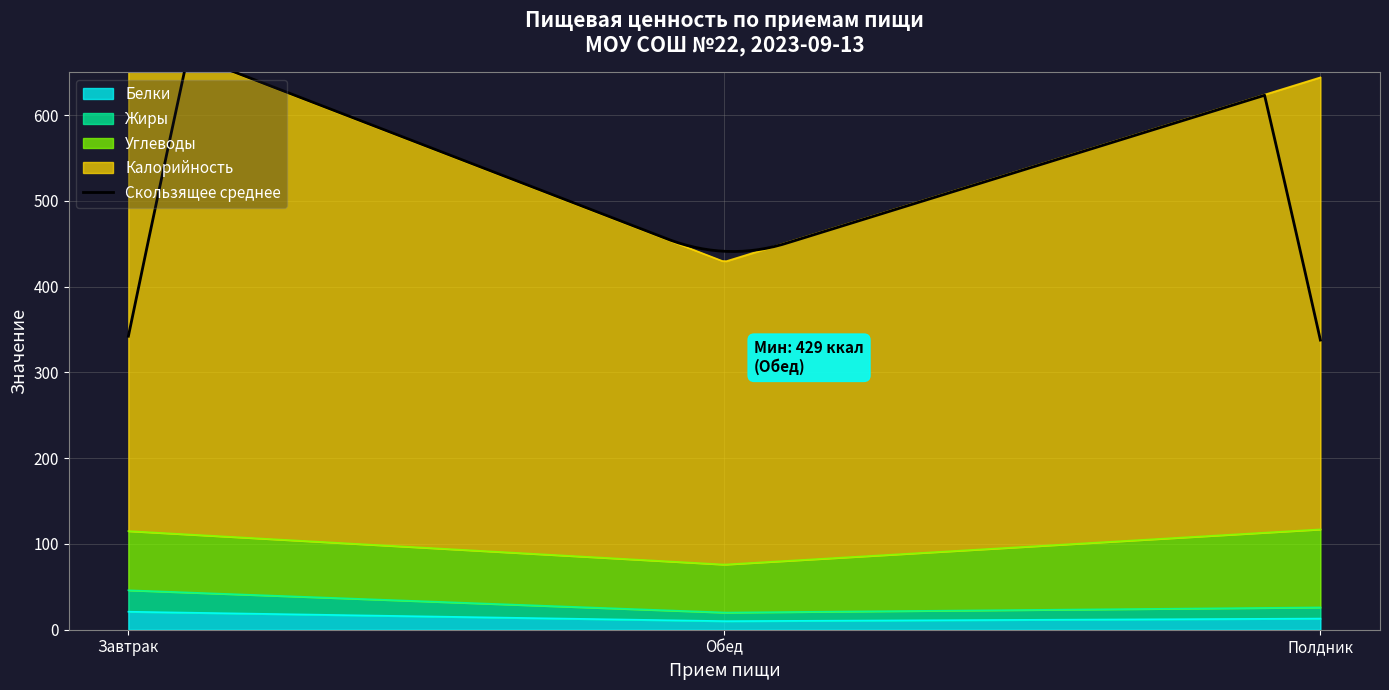

What is the maximum value for Белки?

21.0